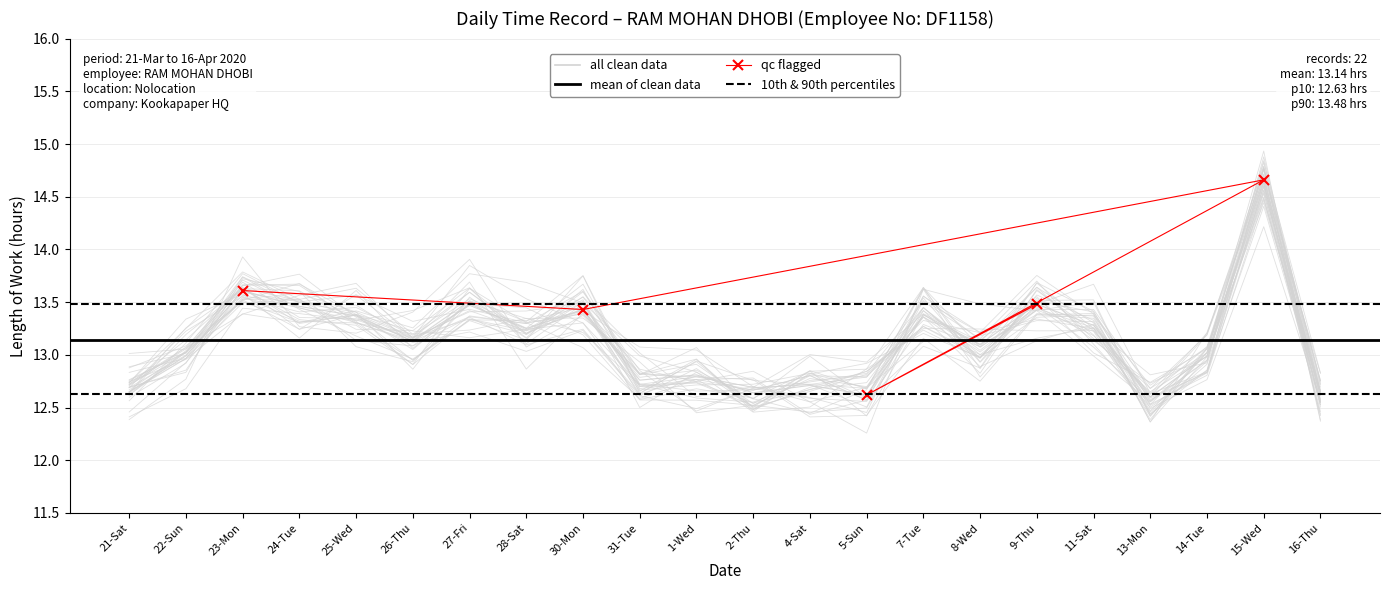

What is the maximum value shown in the chart?

14.7